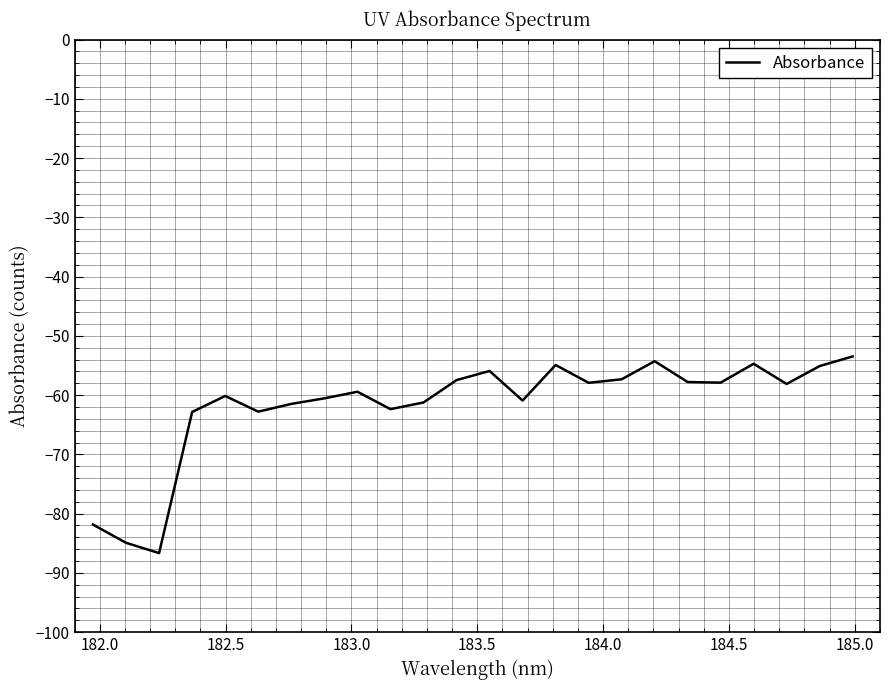

What is the maximum value shown in the chart?

-53.5